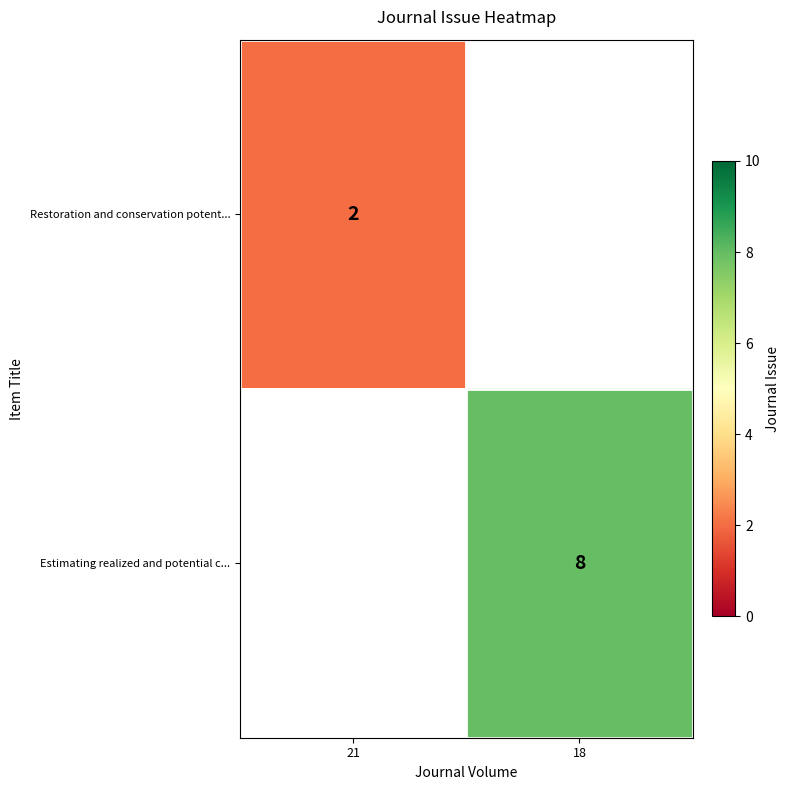

True or false: Restoration and conservation potent... has a value of 2 at 21.

True